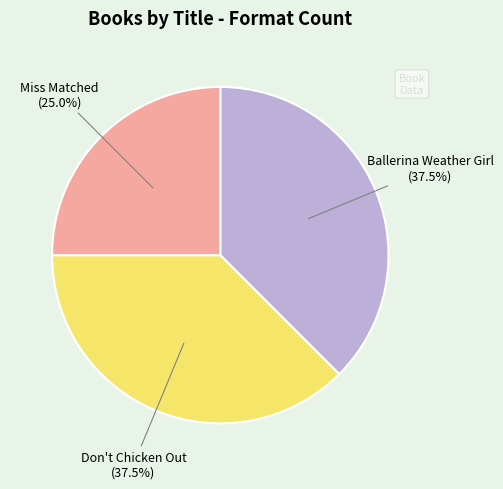

How many segments does this pie chart have?

3